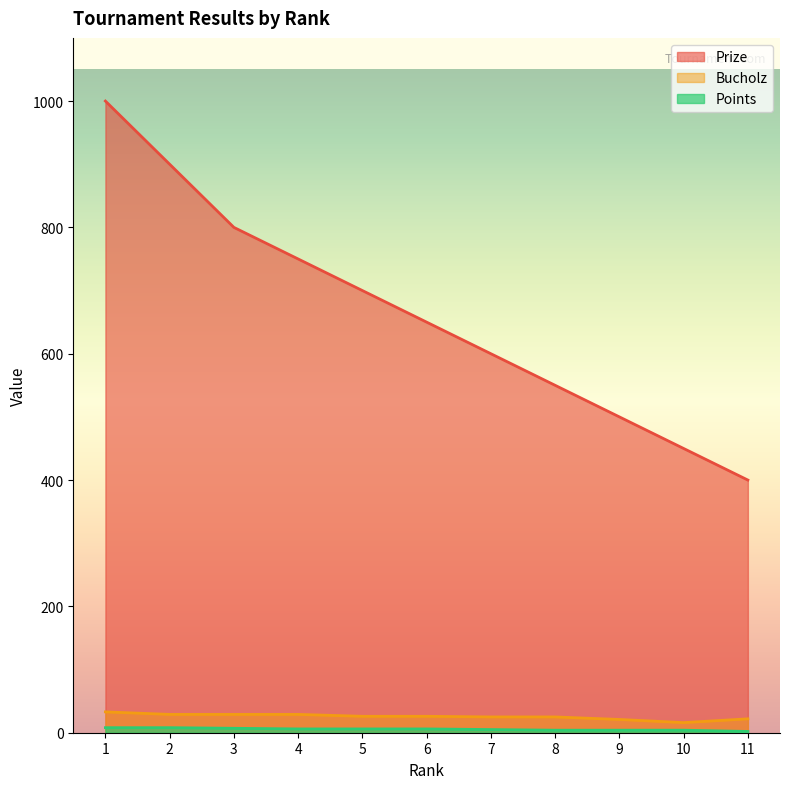

True or false: Bucholz has a value of 29 at 3.

True